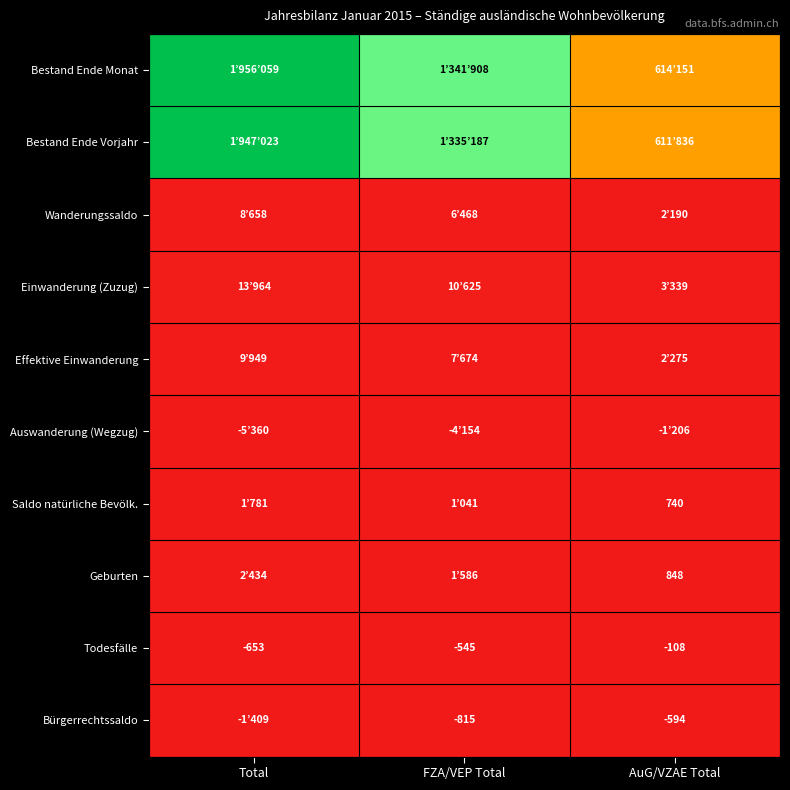

Count the number of categories in the chart.

3